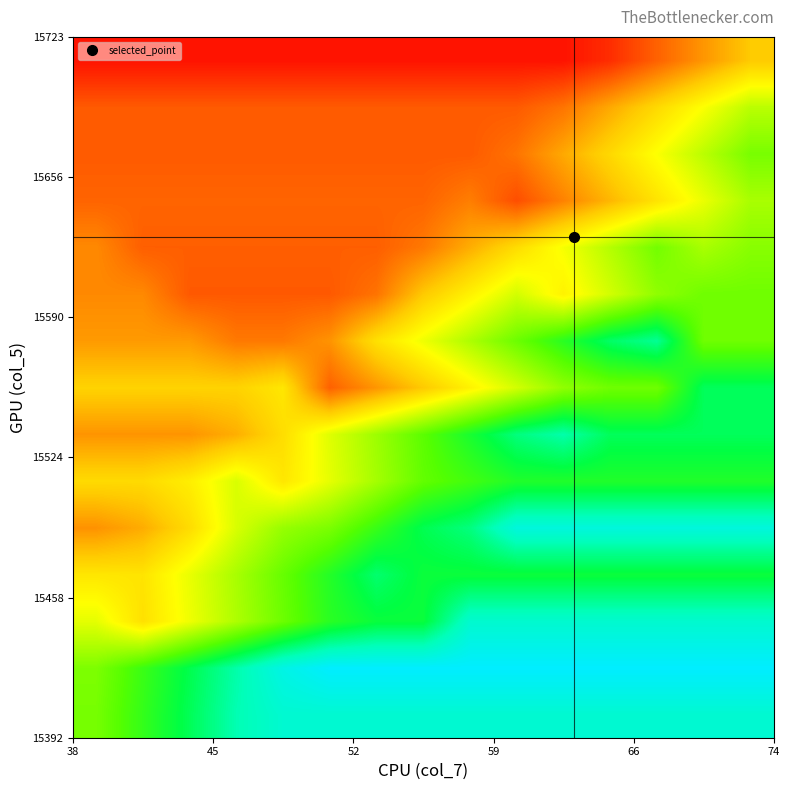

What is the greatest value displayed?

1.0